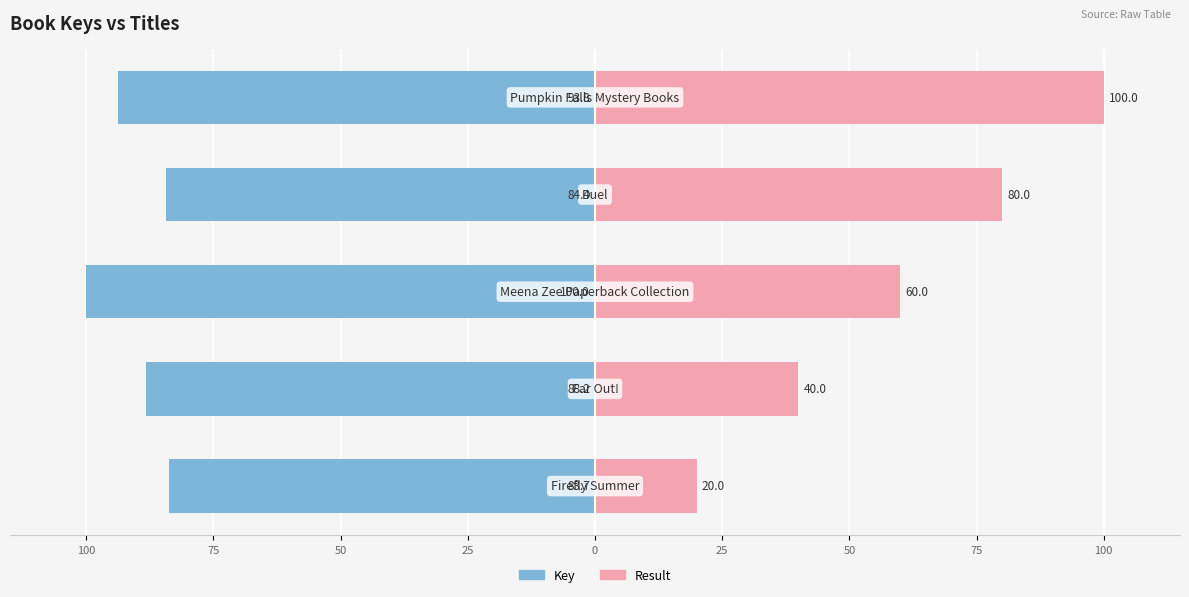

What is the difference between the highest and lowest values at 0?

193.8